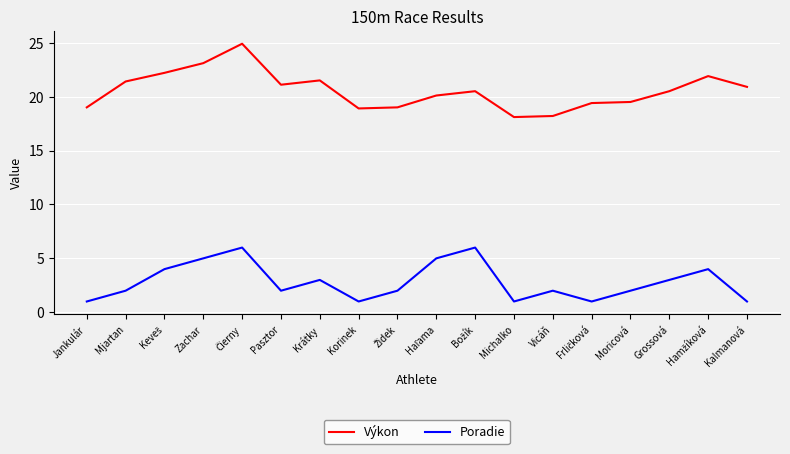

The value of Poradie at Kalmanová is 1.0. True or false?

True